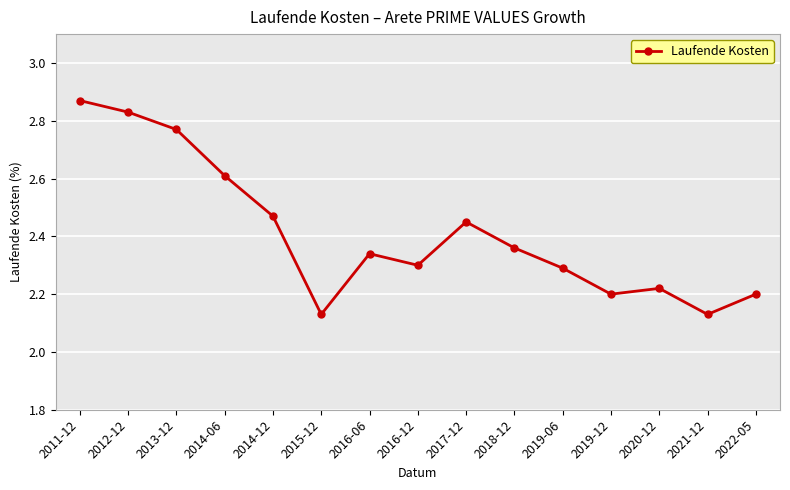

The value at 2022-05 is 1.3. True or false?

False